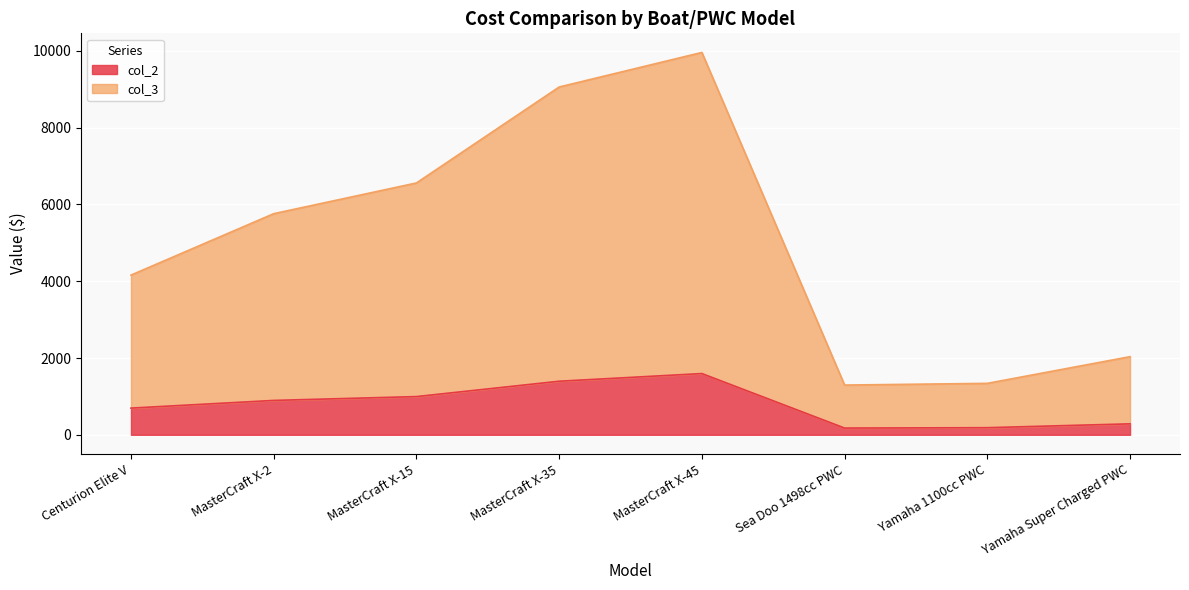

What are all the series names shown in the legend?

col_2, col_3